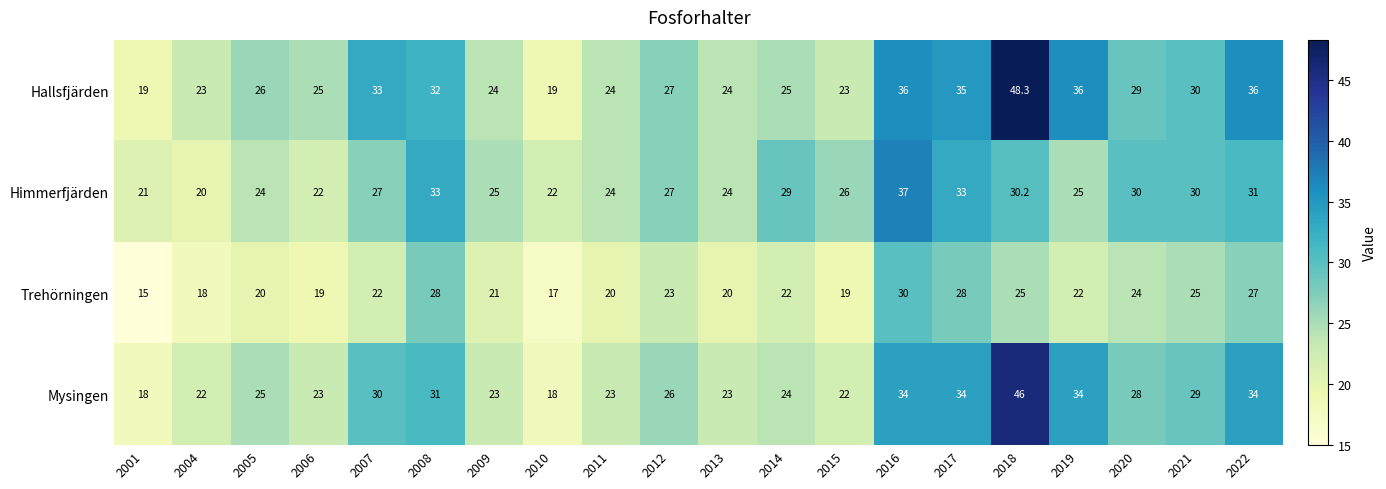

Which label corresponds to the smallest value in the chart?

2001